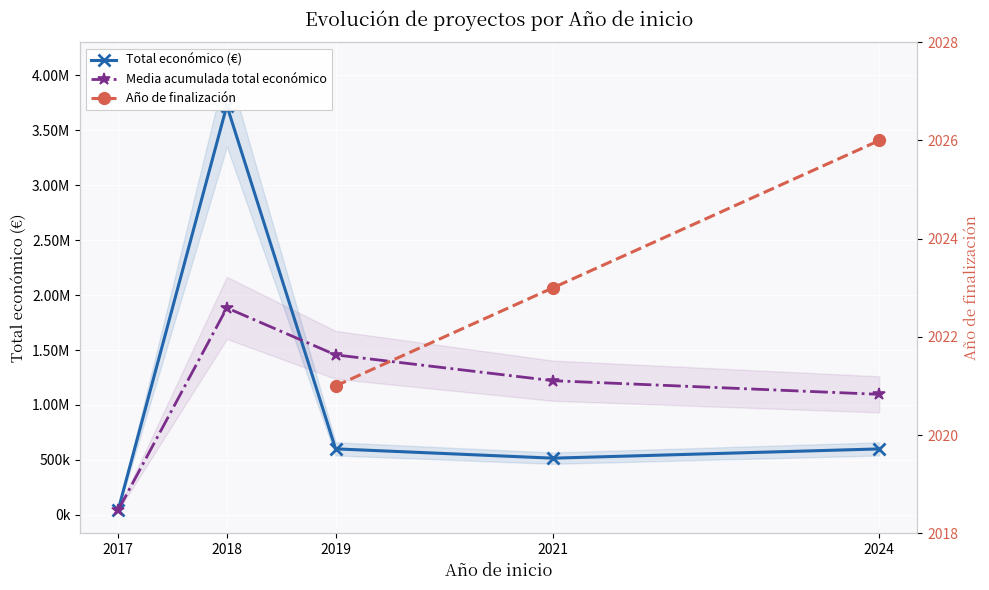

Read the Media acumulada total económico value at 2017.

40814.0